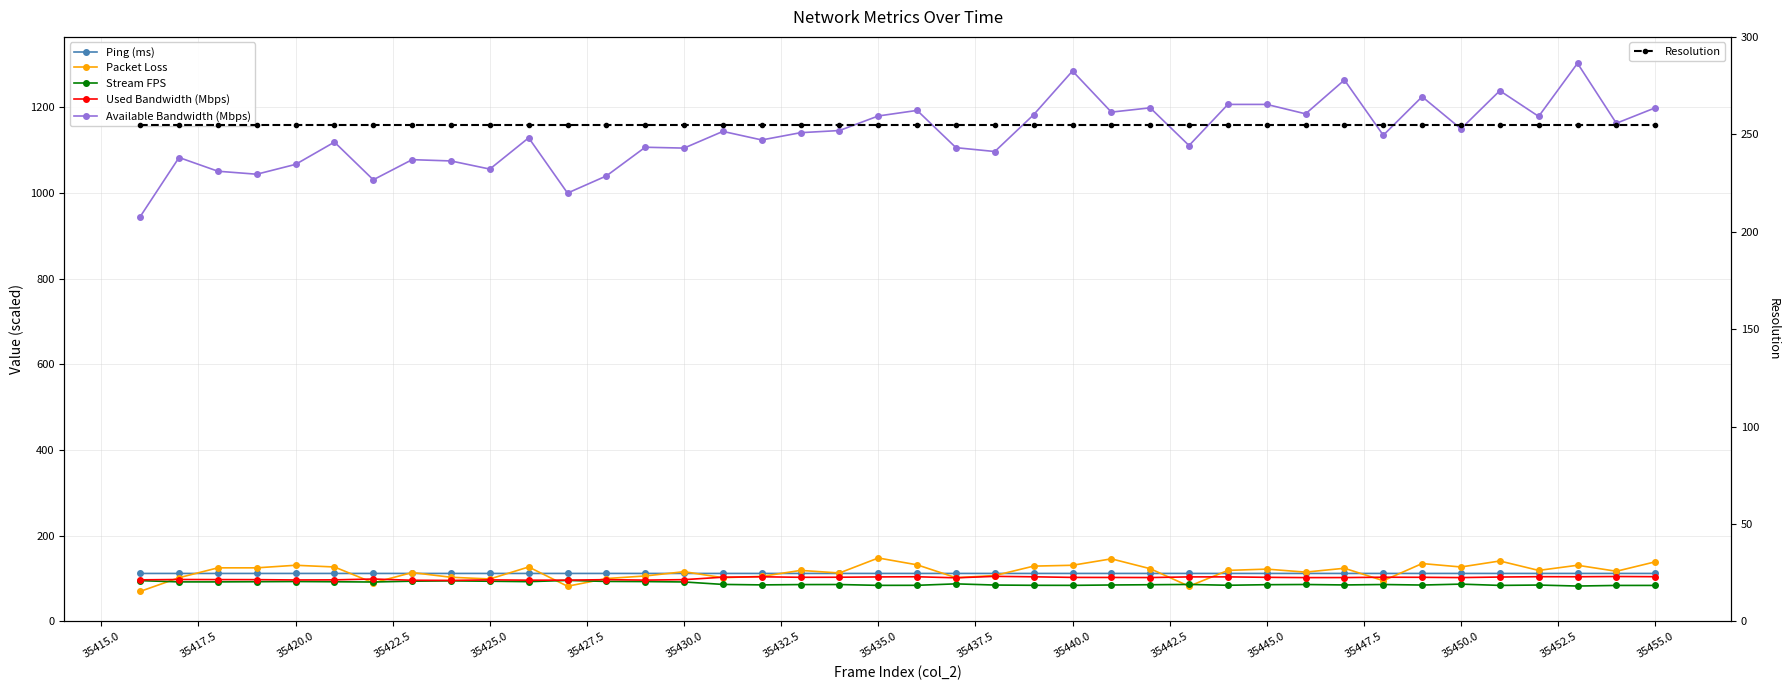

At how many categories does at least one series exceed 748?

40